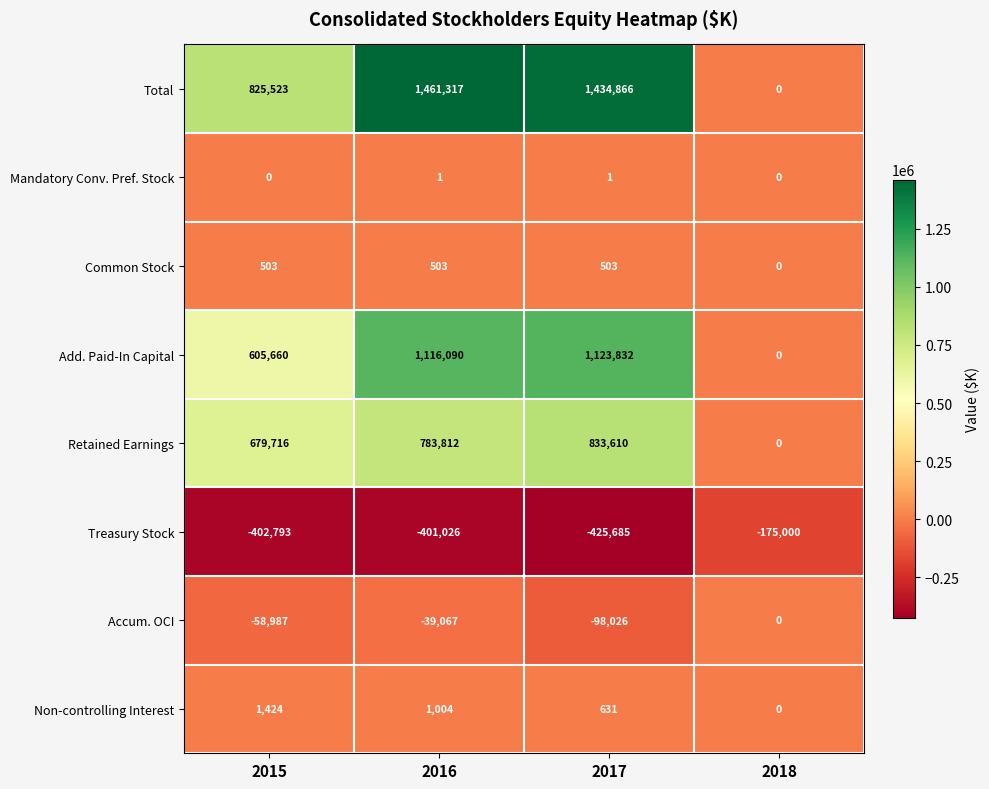

At which label does Non-controlling Interest first exceed 1004?

2015